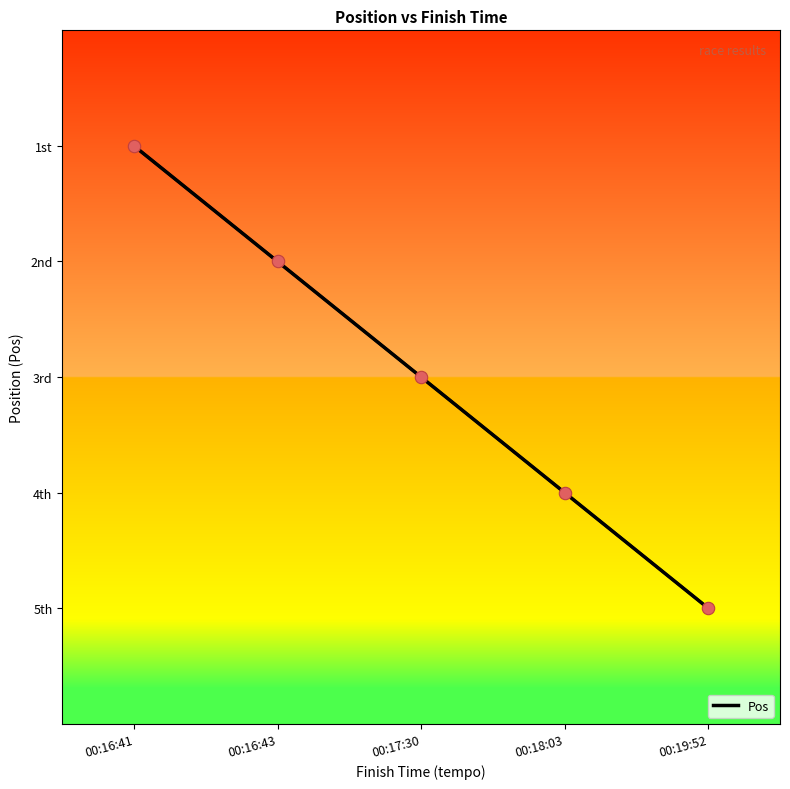

Does the chart have visible grid lines?

No